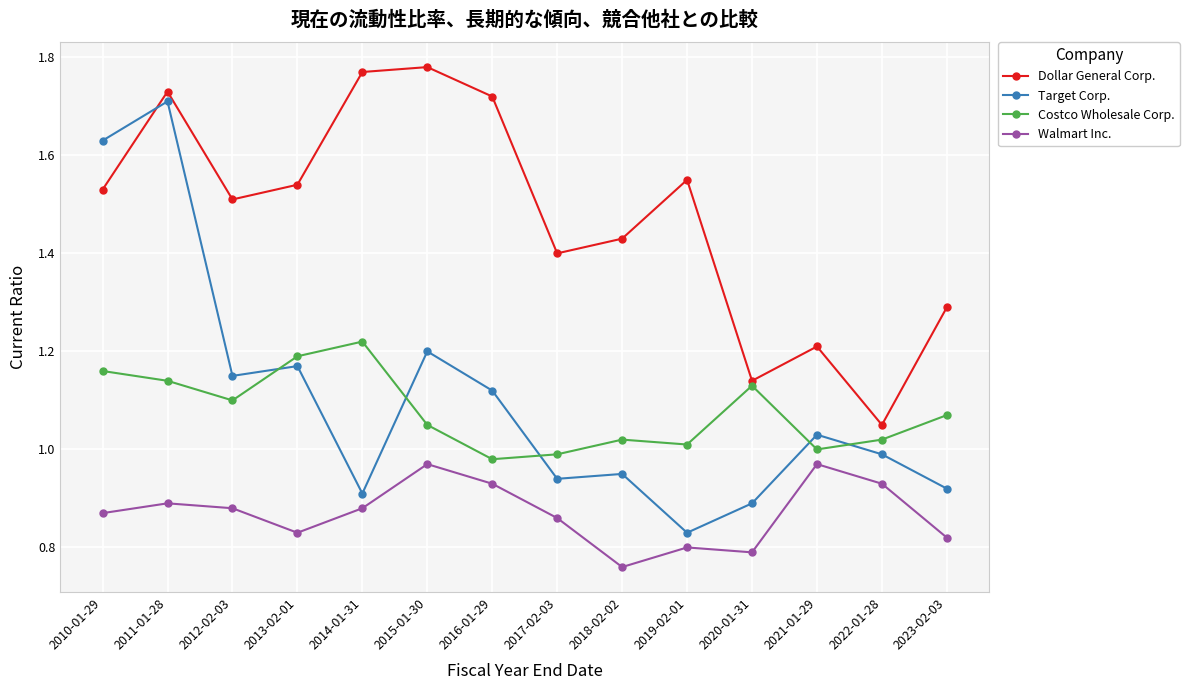

What is the sum of the Costco Wholesale Corp. values at 2013-02-01 and 2020-01-31?

2.3